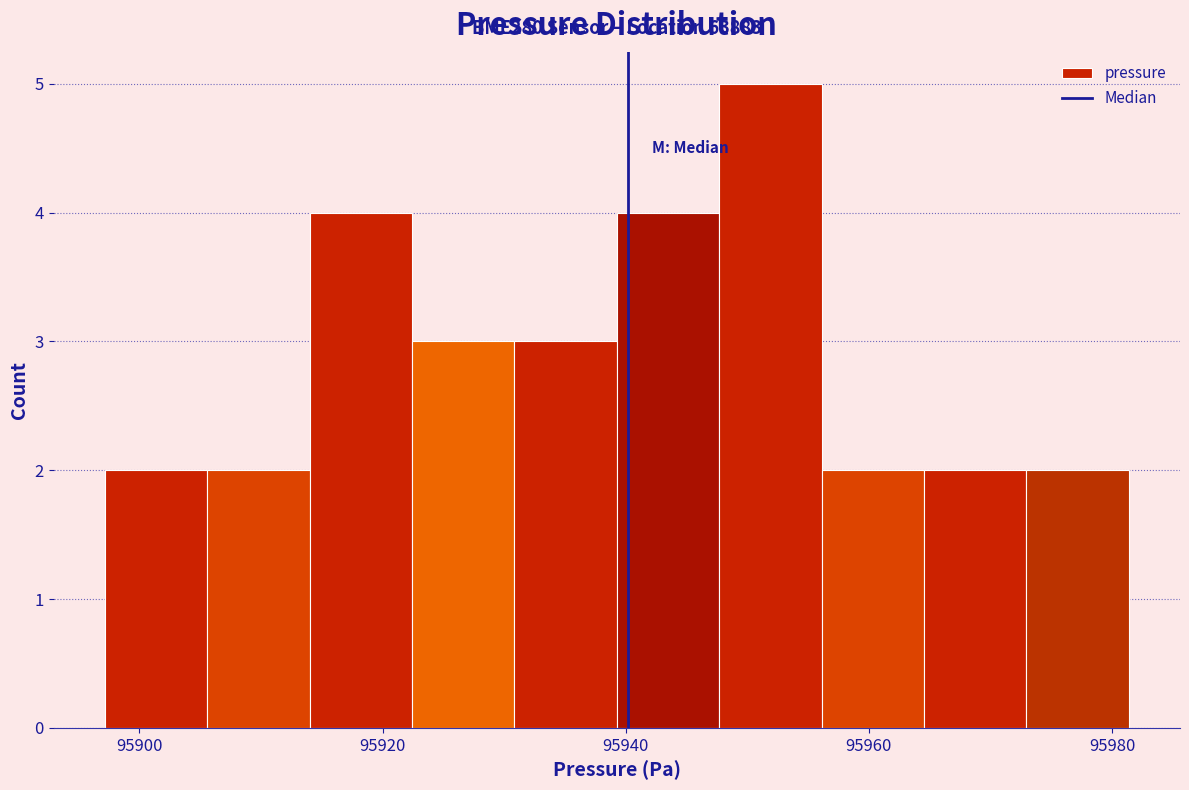

Over which range of the x-axis is the bar tallest?

95948 to 95956